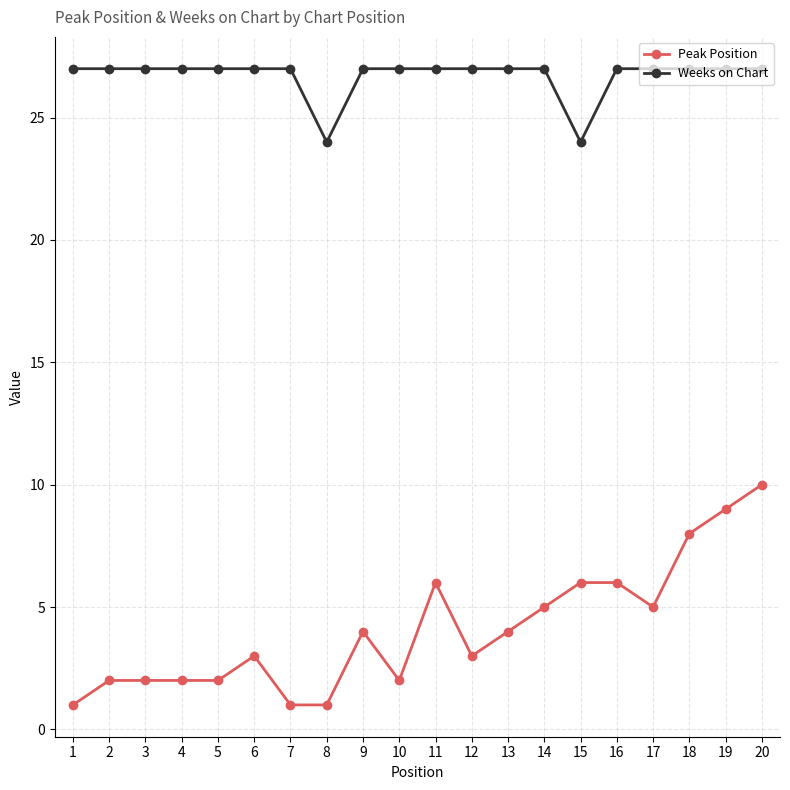

True or false: Peak Position has more than 1 interior local peaks.

True